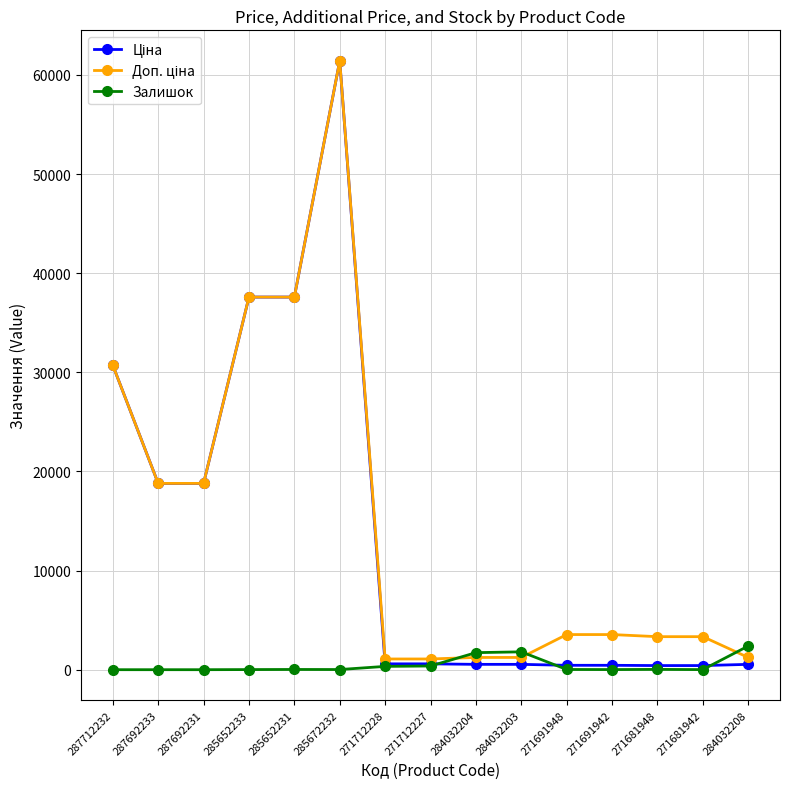

What is the difference between the highest and lowest values at 287692231?

18796.8